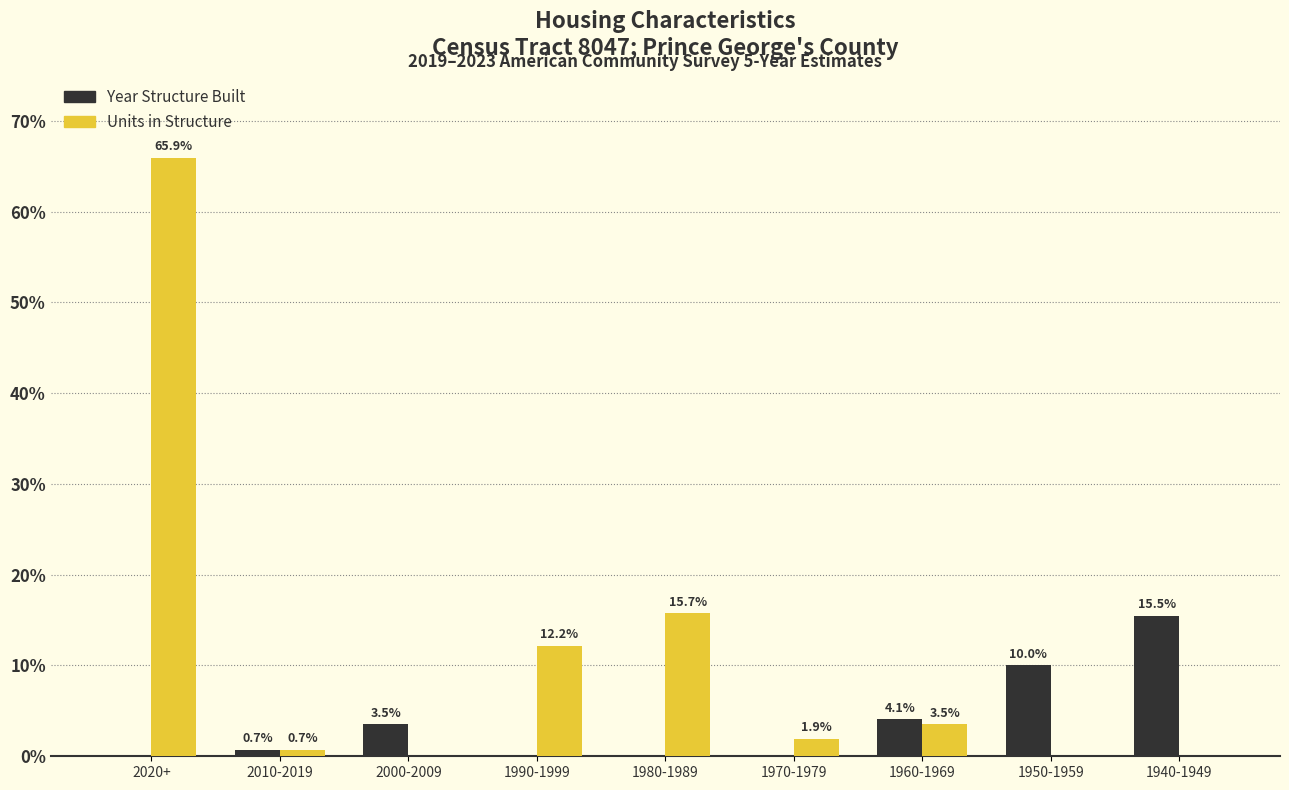

Reading left to right, transcribe all the data shown in this chart.

Year Structure Built: 2020+=0.0	2010-2019=0.7	2000-2009=3.5	1990-1999=0.0	1980-1989=0.0	1970-1979=0.0	1960-1969=4.1	1950-1959=10.0	1940-1949=15.5
Units in Structure: 2020+=65.9	2010-2019=0.7	2000-2009=0.0	1990-1999=12.2	1980-1989=15.7	1970-1979=1.9	1960-1969=3.5	1950-1959=0.0	1940-1949=0.0